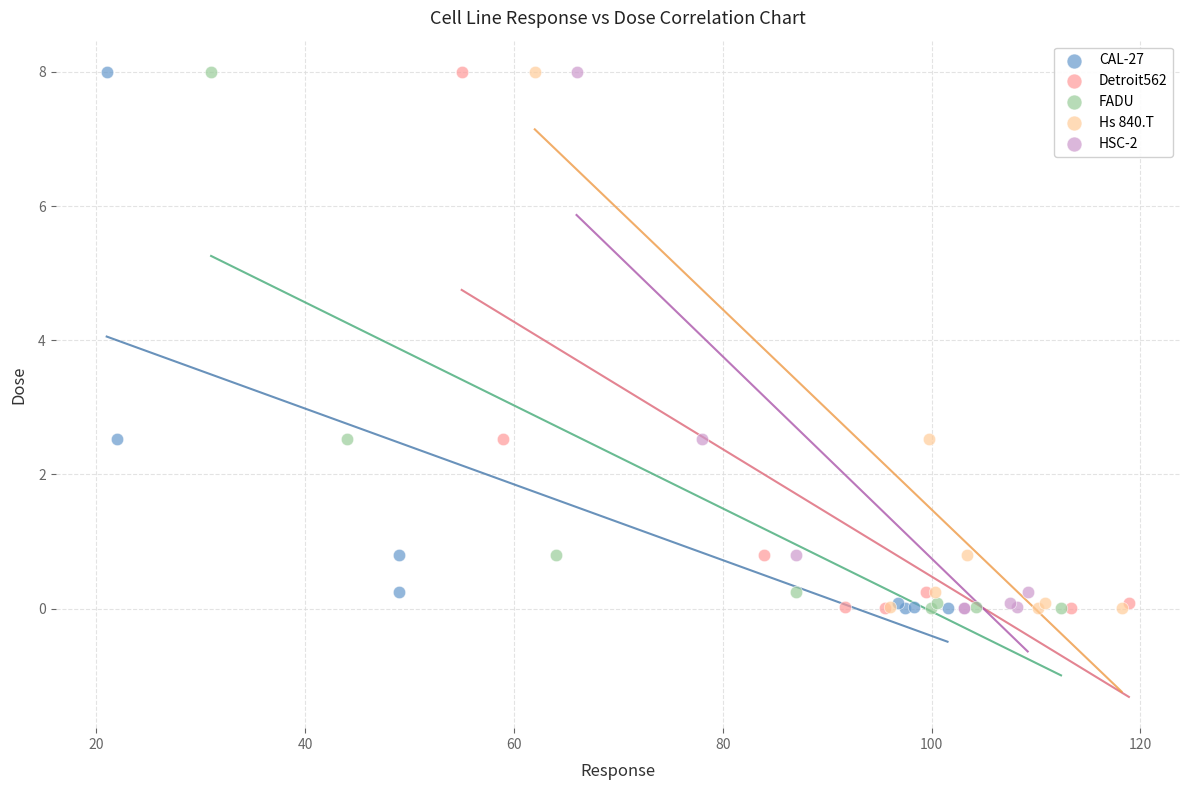

What are all the series names shown in the legend?

CAL-27, Detroit562, FADU, Hs 840.T, HSC-2